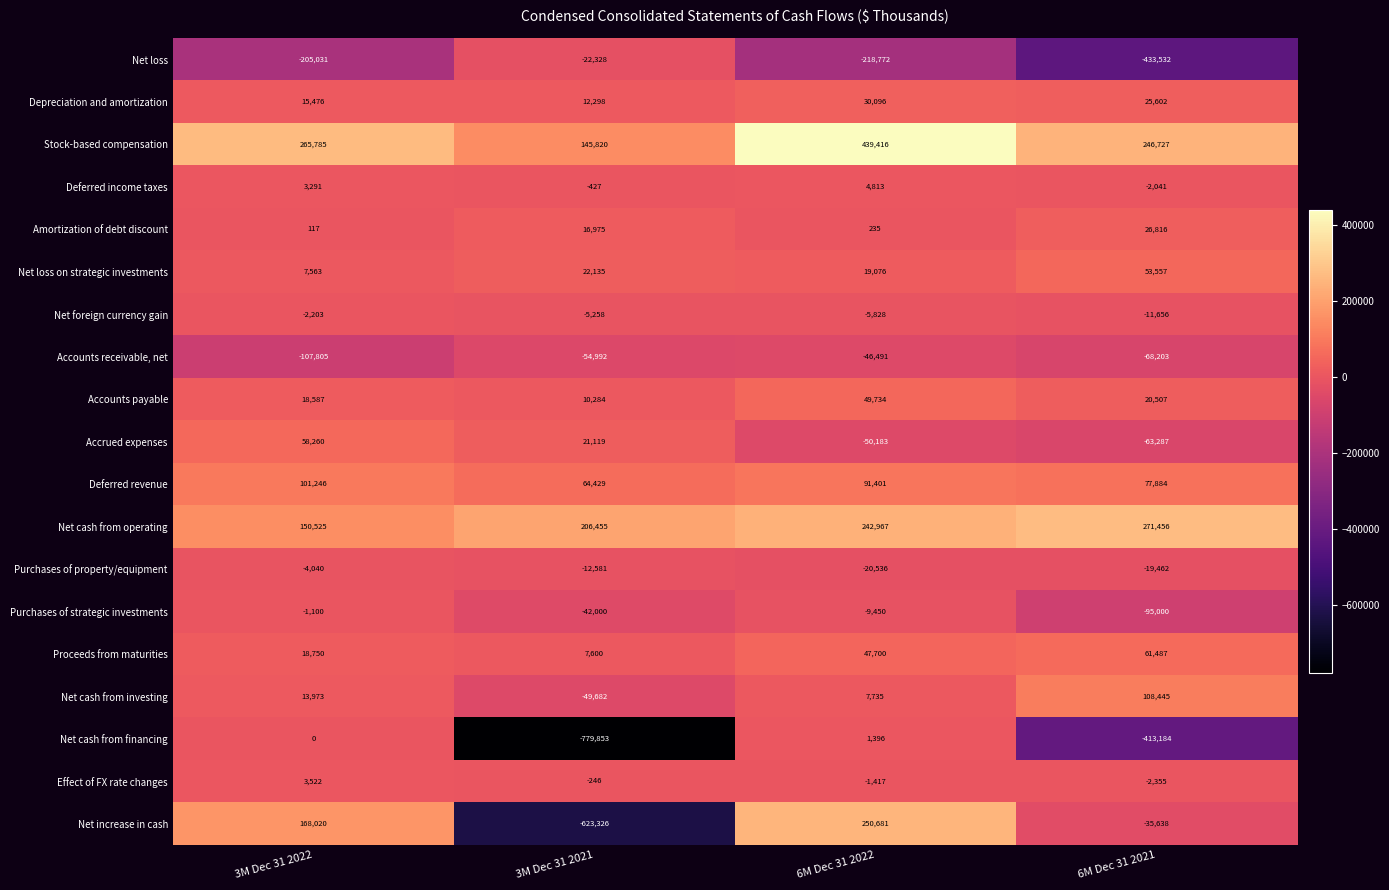

List the labels in order of Purchases of strategic investments value, largest first.

3M Dec 31 2022, 6M Dec 31 2022, 3M Dec 31 2021, 6M Dec 31 2021